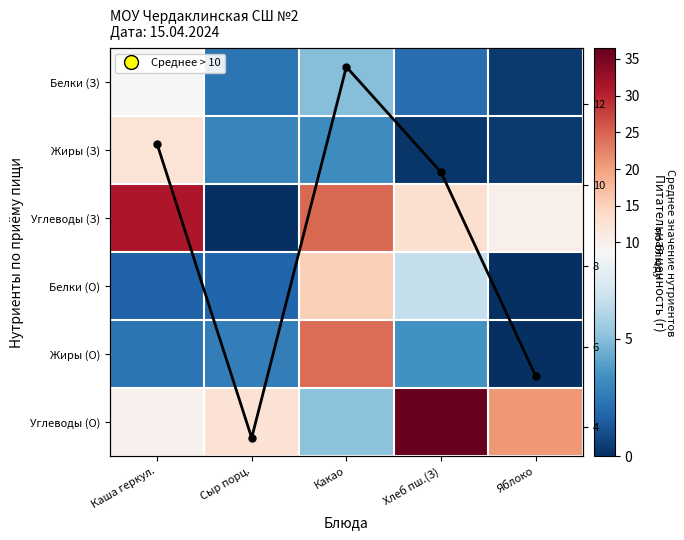

What is the spread (max minus min) of values at Сыр порц.?

12.7